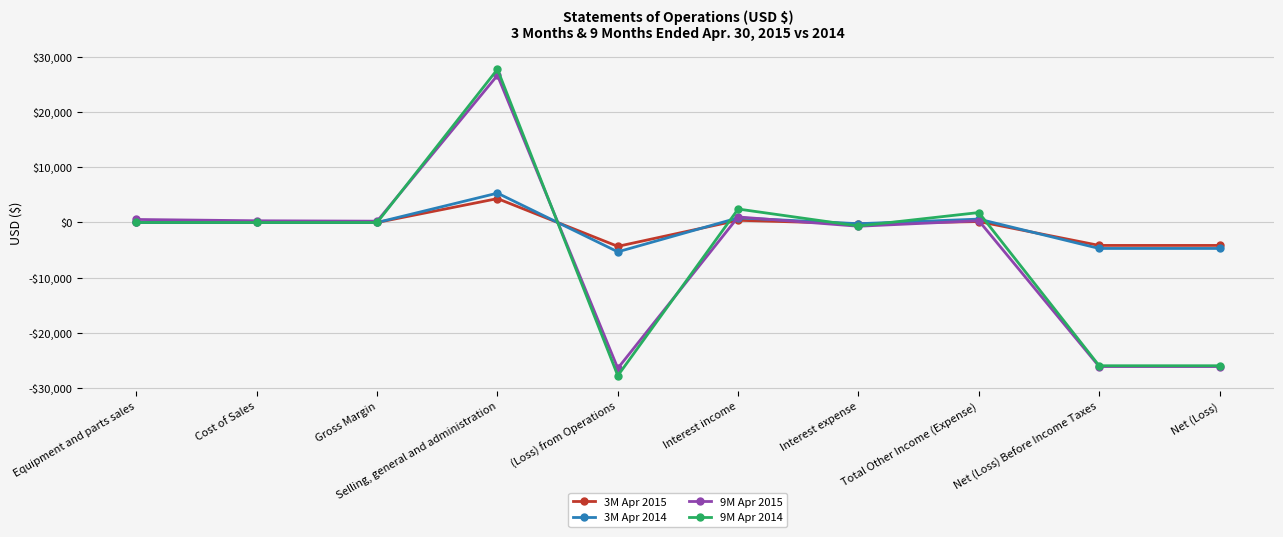

What are all the series names shown in the legend?

3M Apr 2015, 3M Apr 2014, 9M Apr 2015, 9M Apr 2014